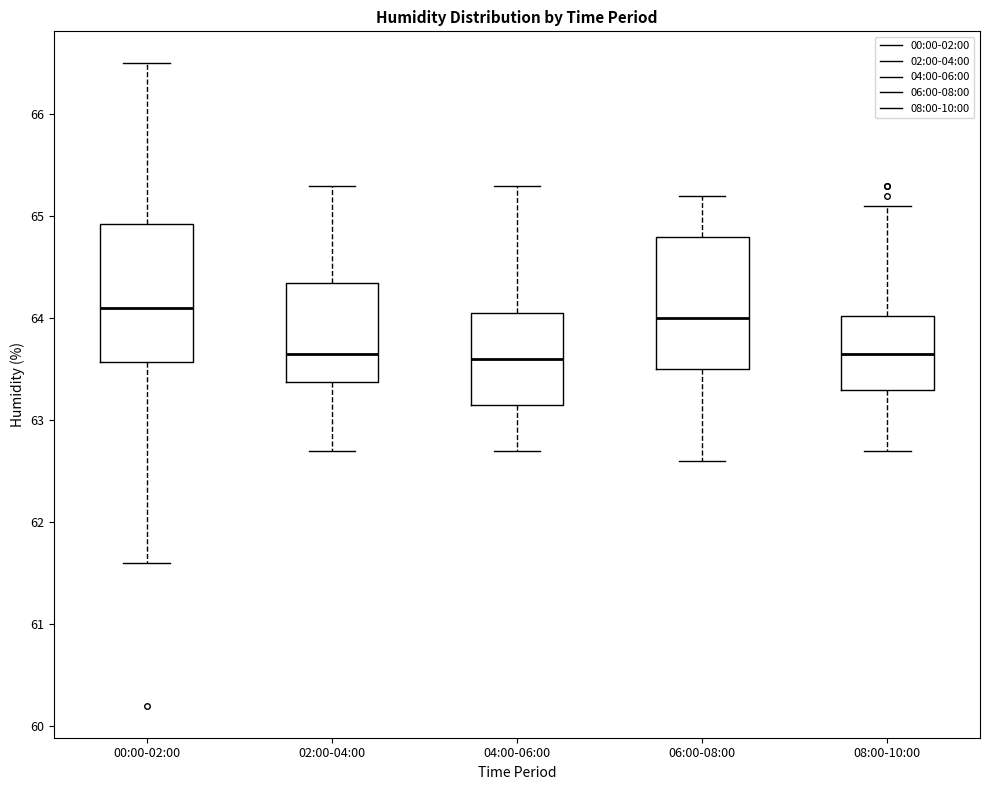

Reading left to right, transcribe this box plot: for each box, give where its median line is, the range the box spans, and where its two whiskers end, as read against the y-axis. The values are not printed on the chart, so give them approximately, as read against the axis.

00:00-02:00: median 64.1, box 63.6 to 64.9, whiskers 61.6 to 66.5
02:00-04:00: median 63.7, box 63.4 to 64.4, whiskers 62.7 to 65.3
04:00-06:00: median 63.6, box 63.2 to 64.1, whiskers 62.7 to 65.3
06:00-08:00: median 64.0, box 63.5 to 64.8, whiskers 62.6 to 65.2
08:00-10:00: median 63.7, box 63.3 to 64.0, whiskers 62.7 to 65.1